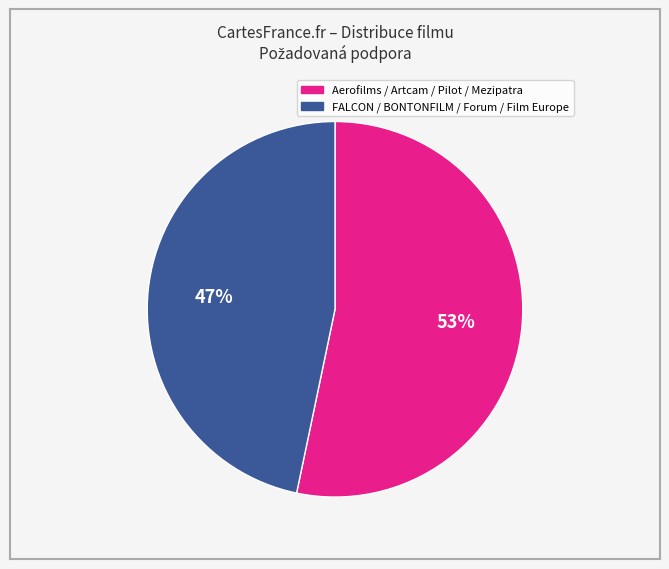

To the nearest percent, what percentage of the pie is Aerofilms / Artcam / Pilot / Mezipatra?

53%